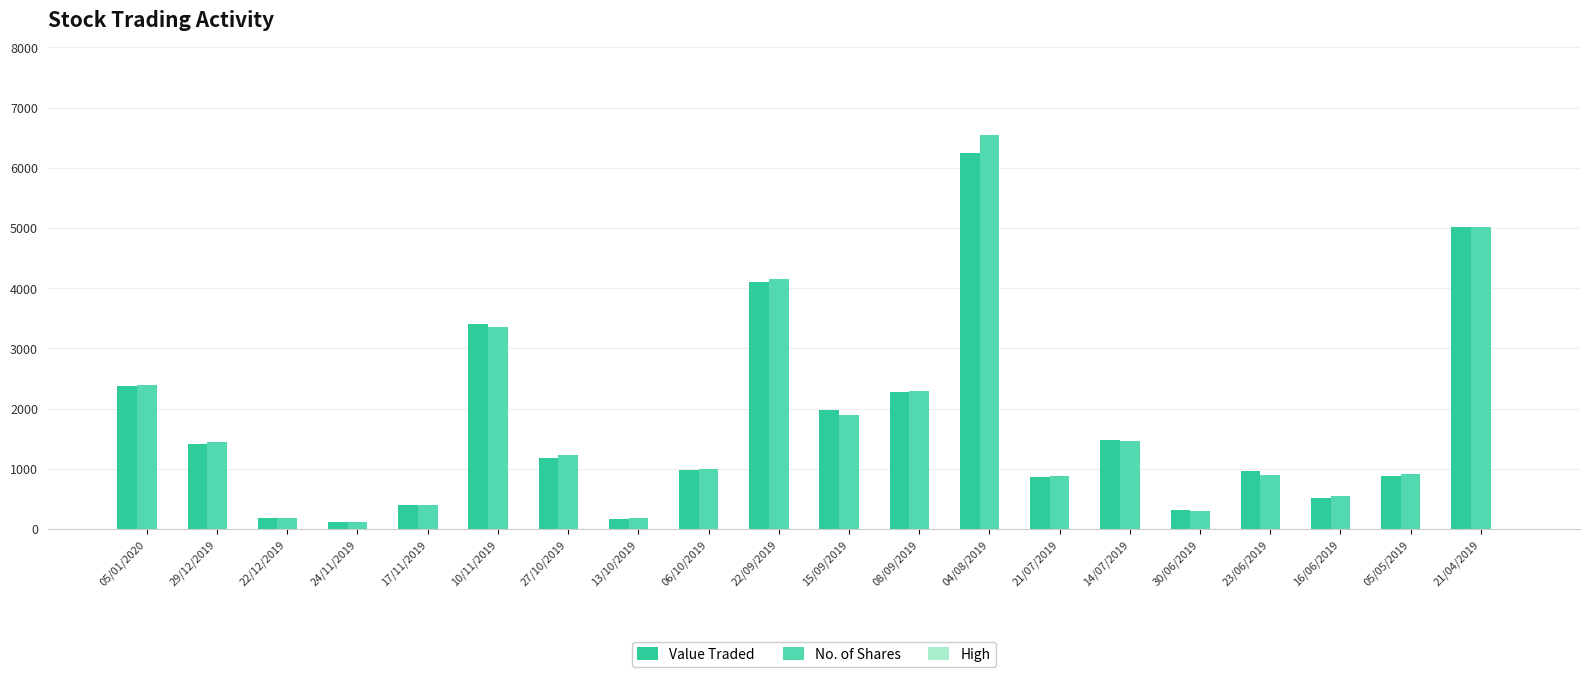

Between 29/12/2019 and 22/12/2019, which series saw the biggest shift?

No. of Shares